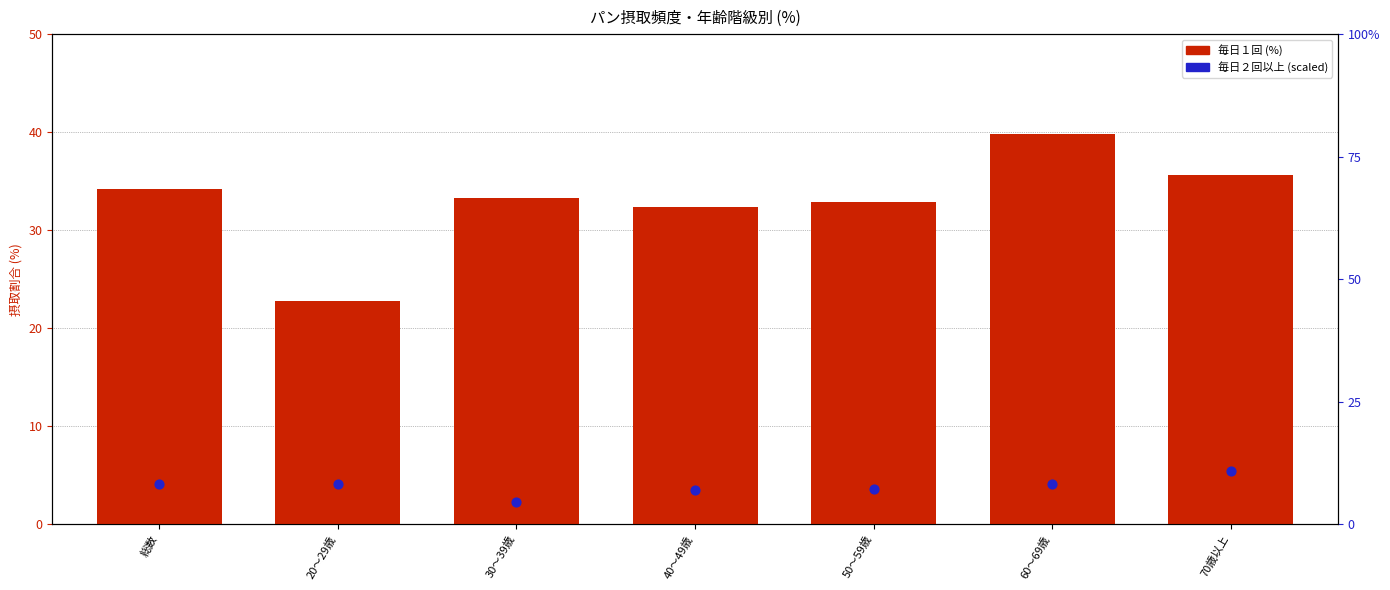

At which category is the sum across all series the highest?

60～69歳